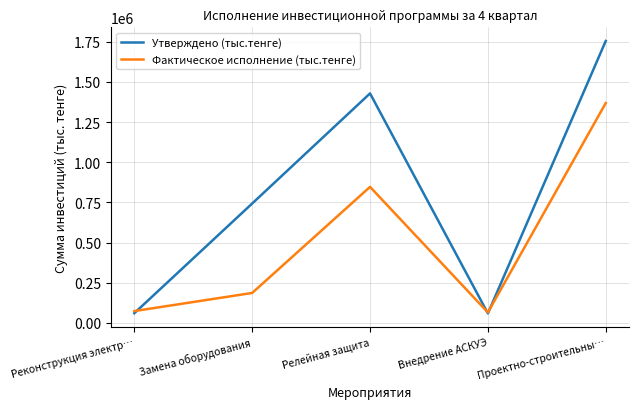

What is the difference between the maximum and minimum values in the Фактическое исполнение (тыс.тенге) series?

1303679